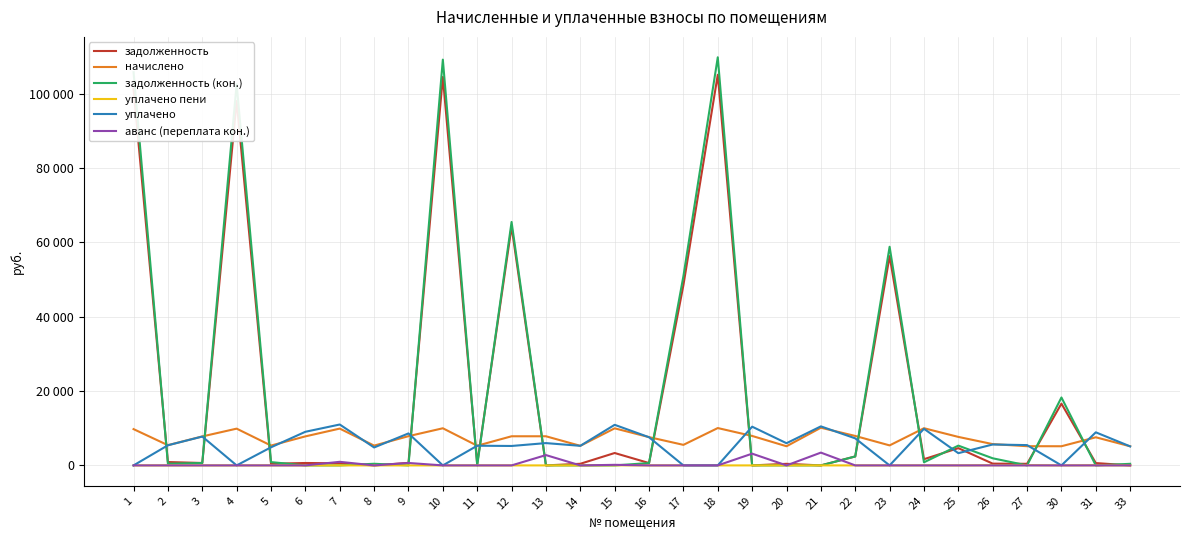

What are all the series names shown in the legend?

задолженность, начислено, задолженность (кон.), уплачено пени, уплачено, аванс (переплата кон.)